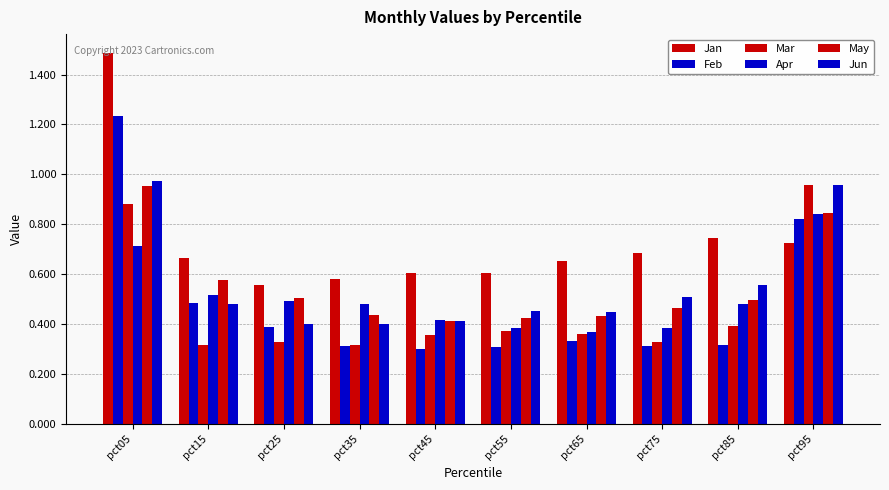

The value of Jan at pct05 is 2.5. True or false?

False